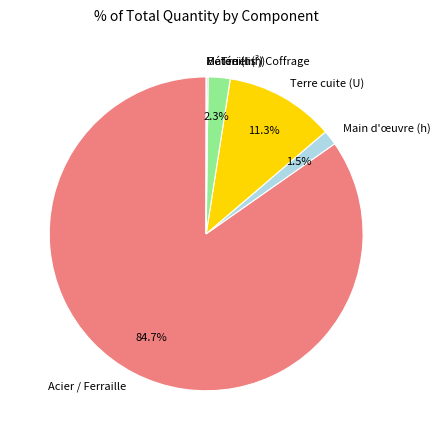

What is the majority slice?

Acier / Ferraille